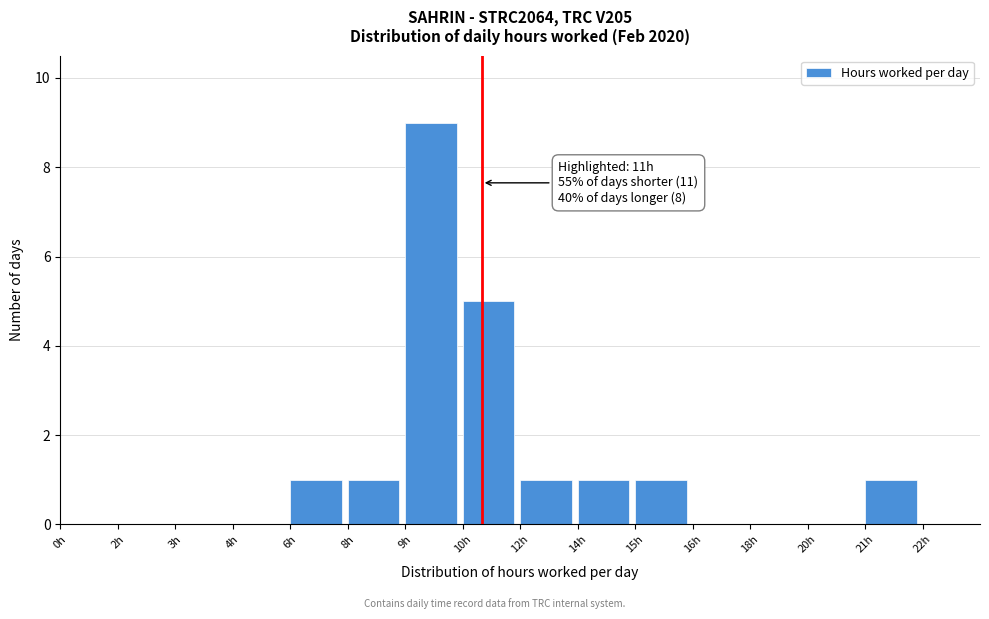

Reading left to right, list all the values displayed in this chart.

0h=0	2h=0	3h=0	4h=0	6h=1	8h=1	9h=9	10h=5	12h=1	14h=1	15h=1	16h=0	18h=0	20h=0	21h=1	22h=0